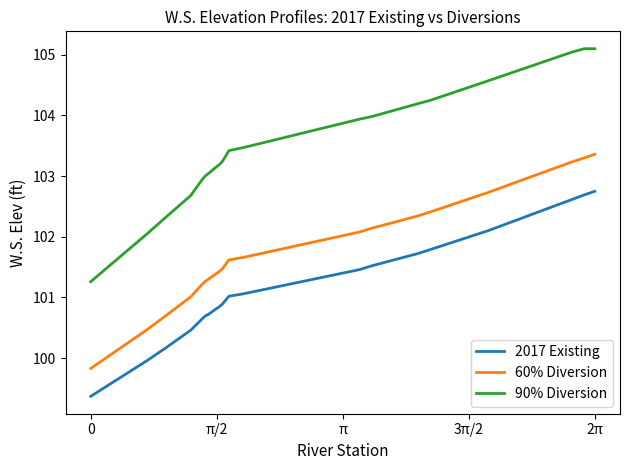

Rank the series by their maximum value, from lowest to highest.

2017 Existing, 60% Diversion, 90% Diversion